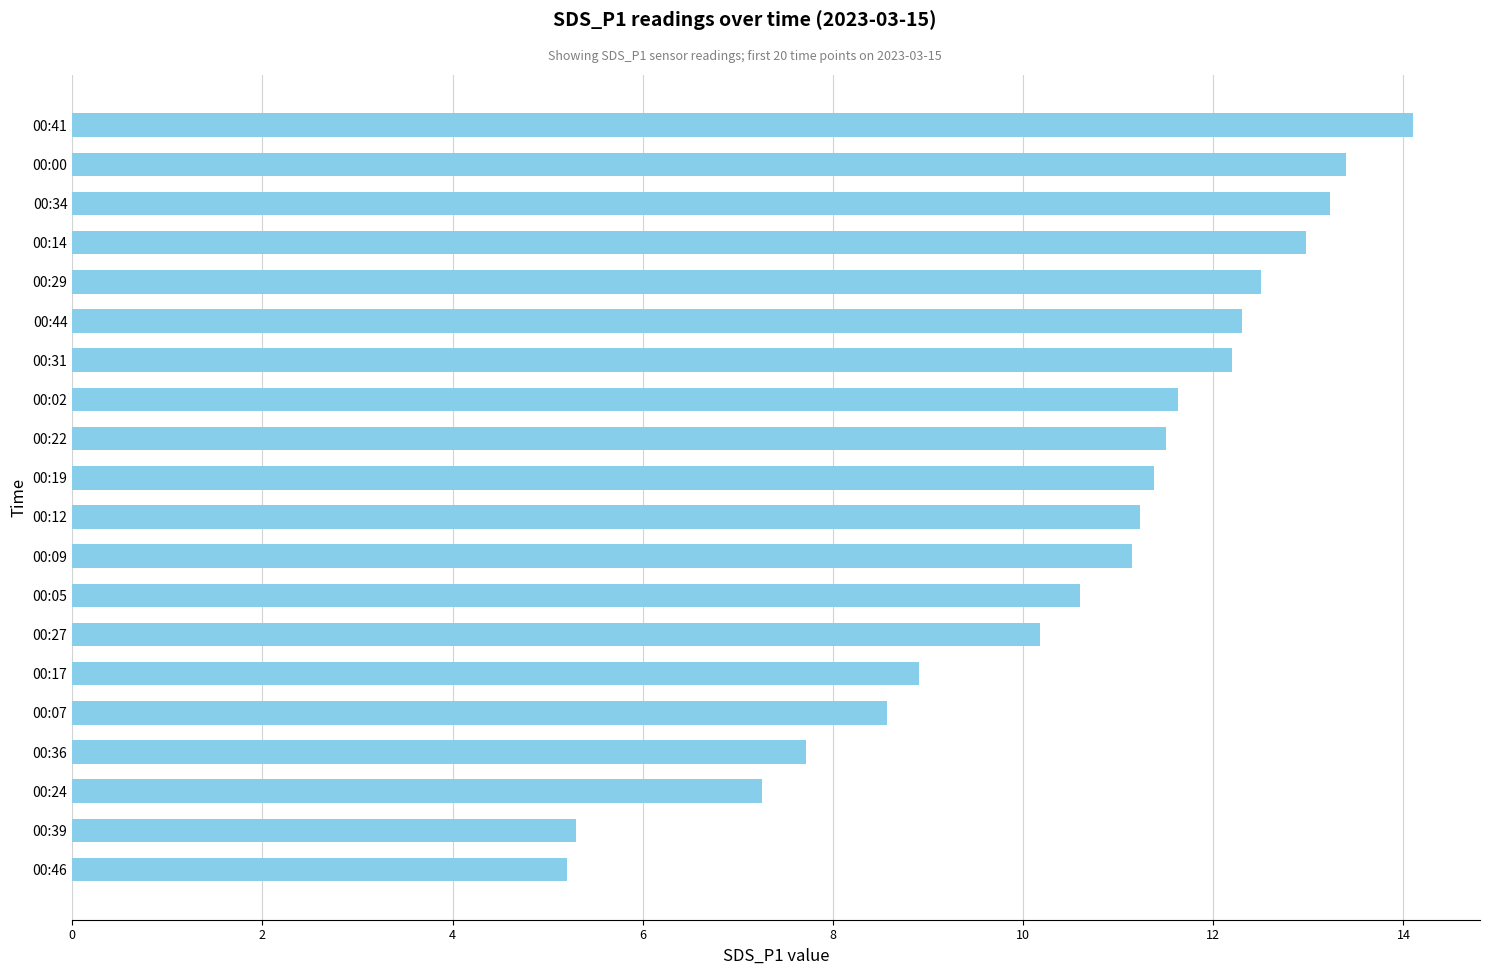

Approximately how many times larger is the value at 00:24 compared to 00:41?

0.5